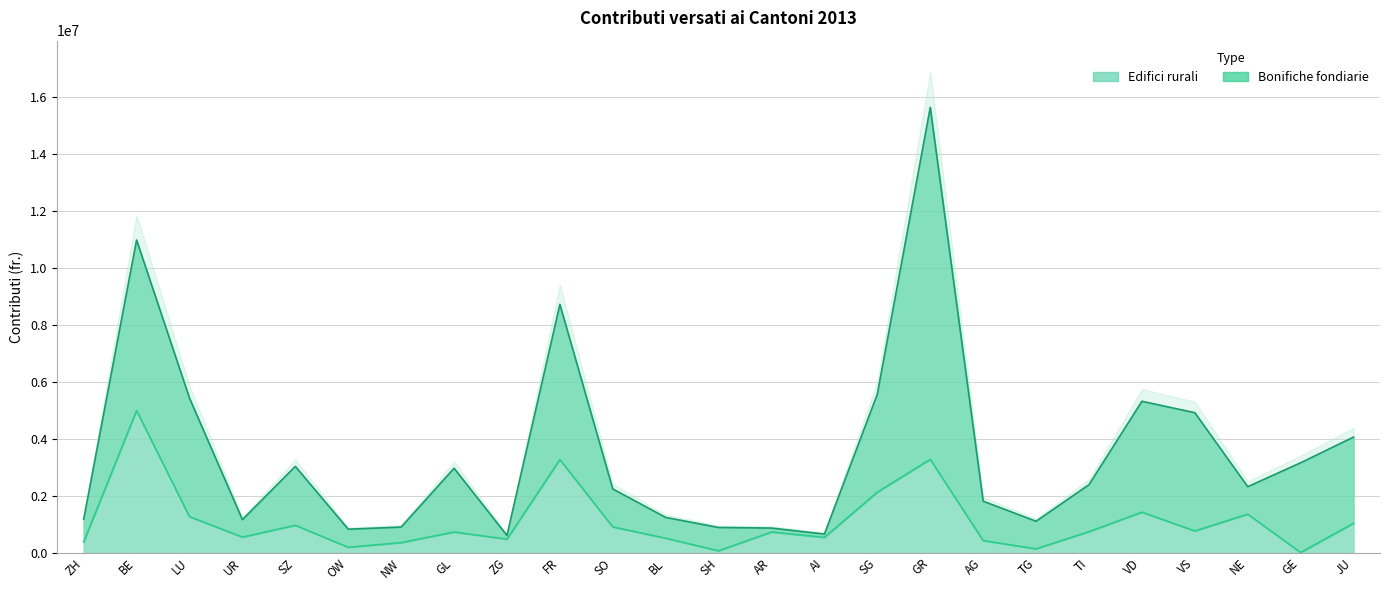

Where is the data nearest to the value 2489552?

SG